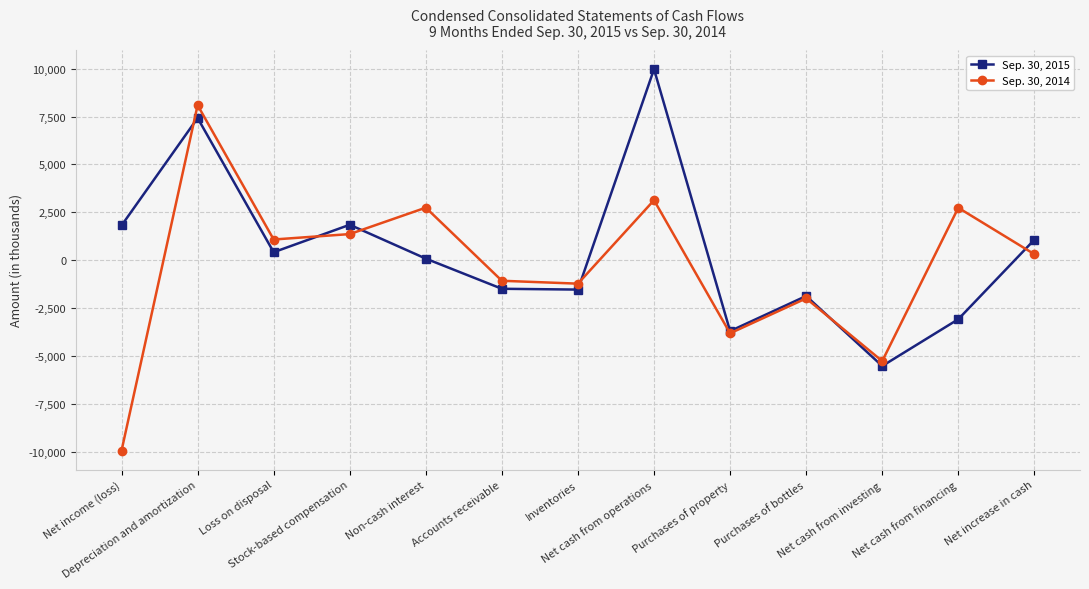

List the series in order of their overall mean, lowest first.

Sep. 30, 2014, Sep. 30, 2015